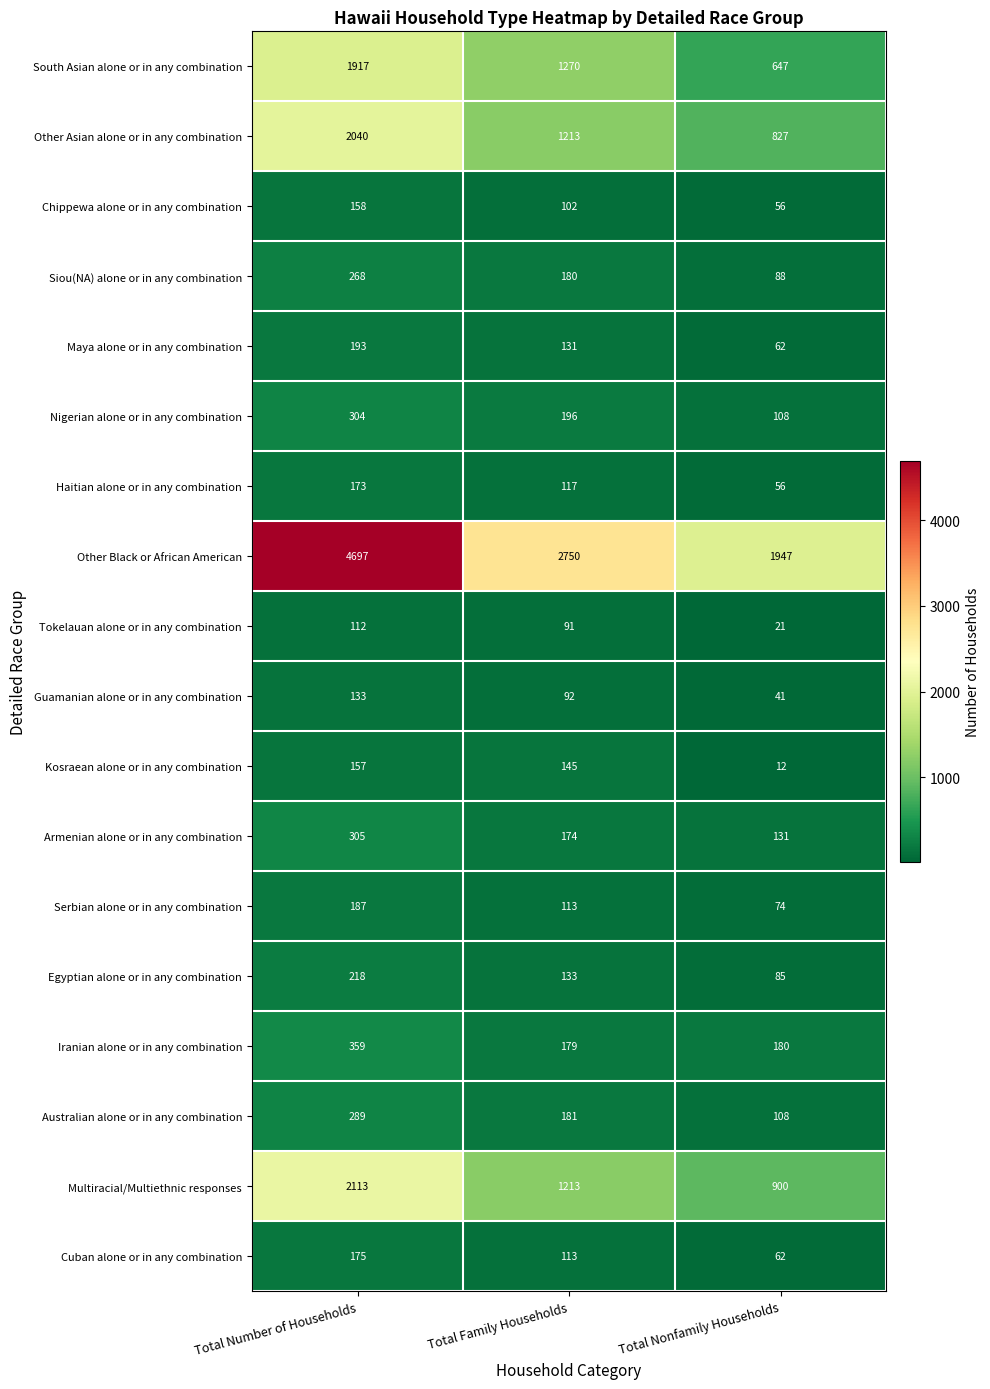

What is the spread (max minus min) of values at Total Family Households?

2659